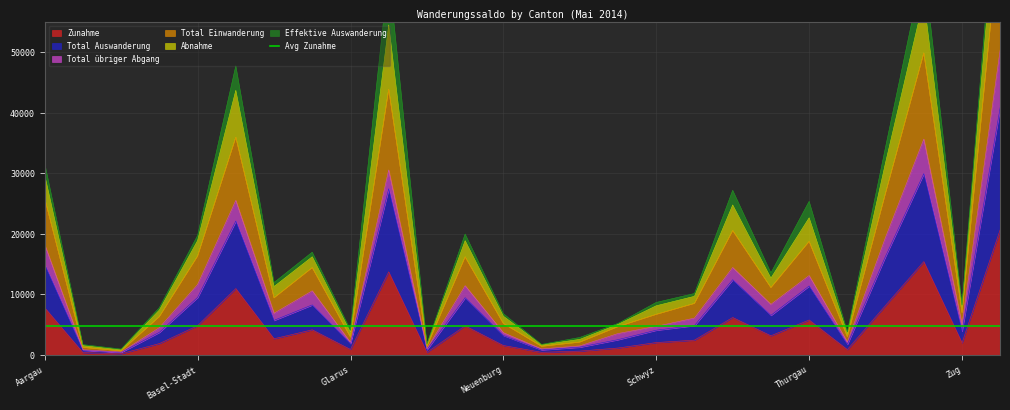

Is it true that Total Einwanderung equals 9681 at Solothurn?

True